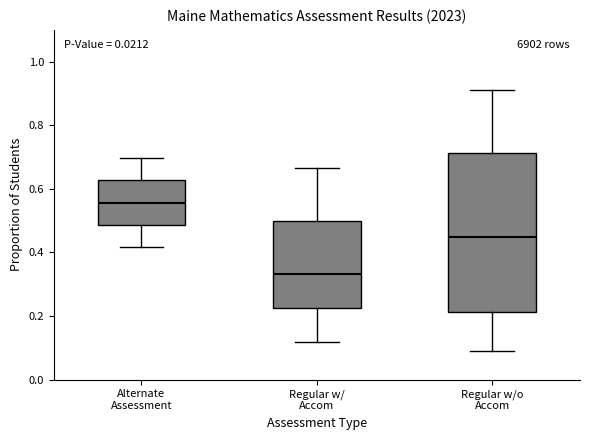

Reading left to right, read every box against the y-axis: the position of its median line, the range the box covers, and the ends of its whiskers. The values are not printed on the chart, so give them approximately, as read against the axis.

Alternate Assessment: median 0.56, box 0.48 to 0.62, whiskers 0.42 to 0.70
Regular w/ Accom: median 0.34, box 0.22 to 0.50, whiskers 0.12 to 0.66
Regular w/o Accom: median 0.44, box 0.22 to 0.72, whiskers 0.08 to 0.92